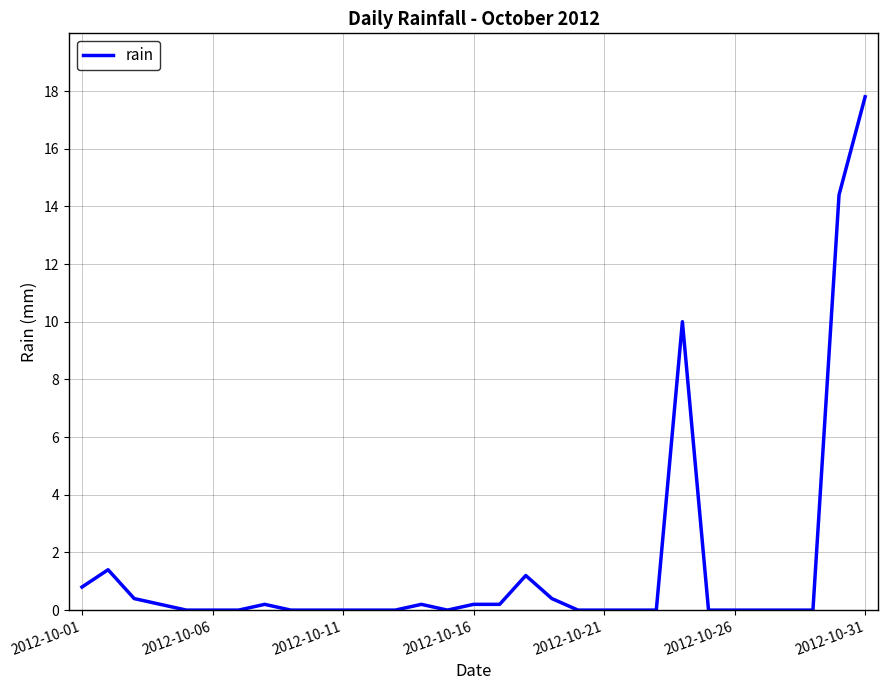

What is the difference between the maximum and minimum values?

17.8